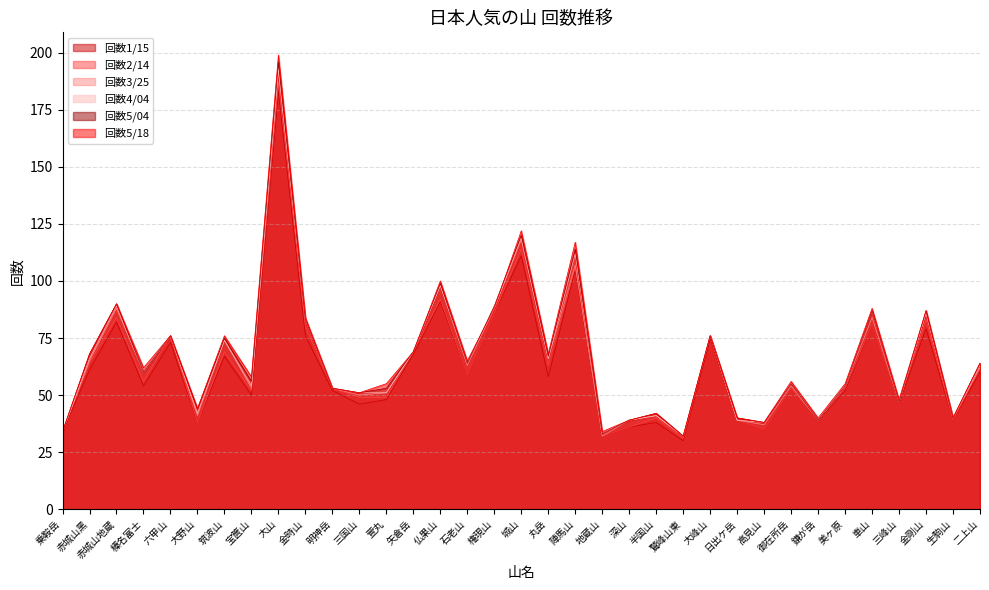

How many lines are shown in the chart?

6